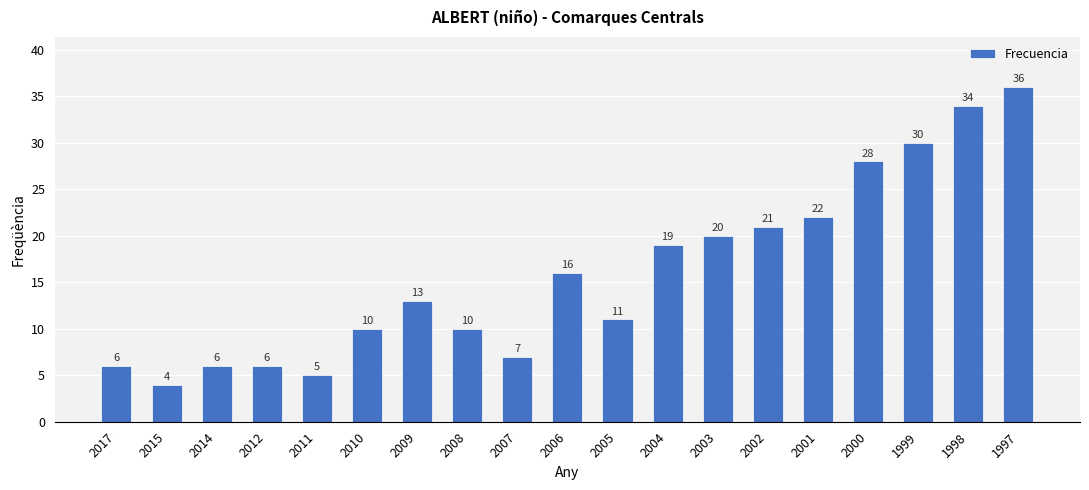

Is it true that the value at 2010 is 14?

False